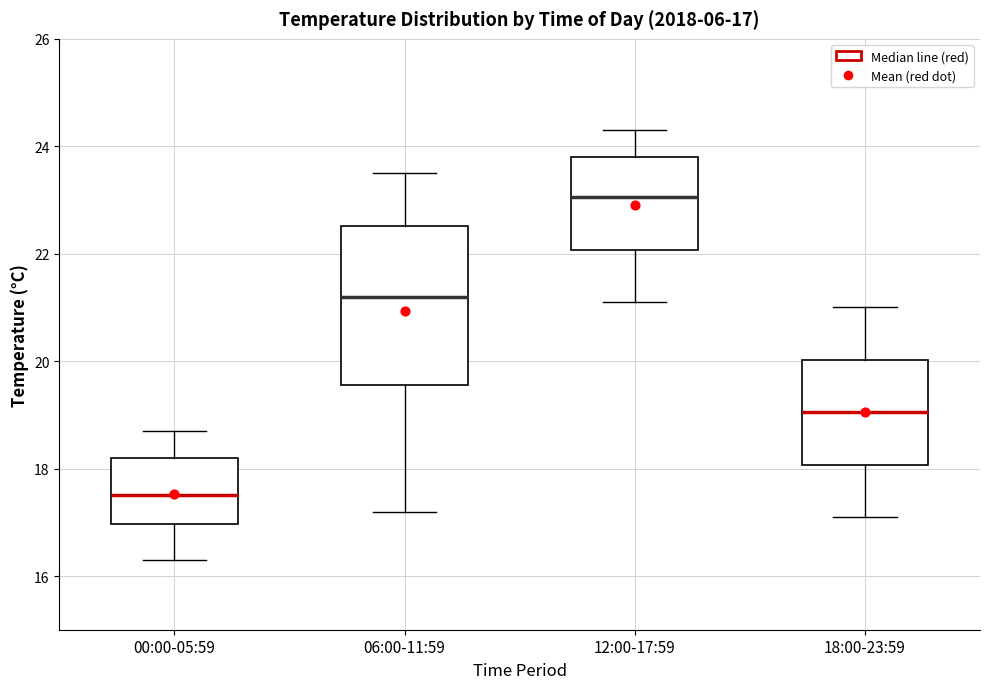

Comparing the boxes themselves (not the whiskers), which one is the tallest?

06:00-11:59